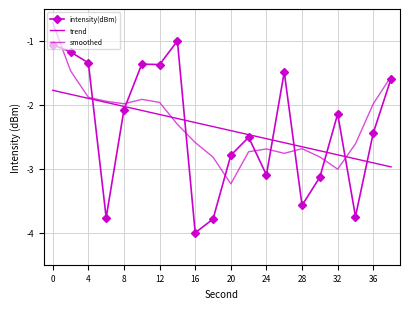

What is the difference between the maximum and minimum values in the intensity(dBm) series?

3.0